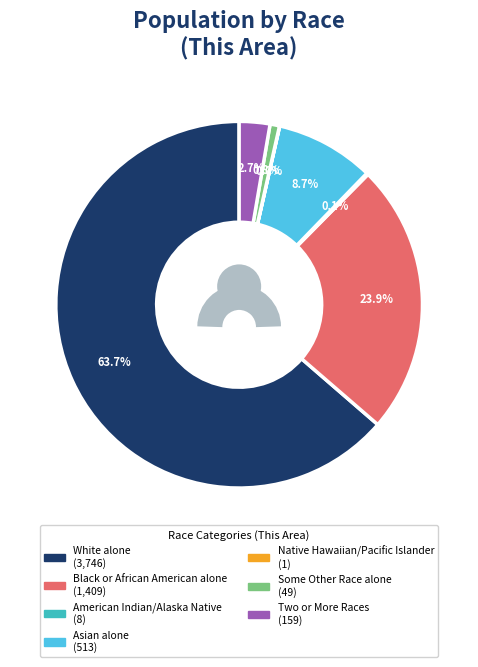

To the nearest percent, what portion does White alone represent?

64%